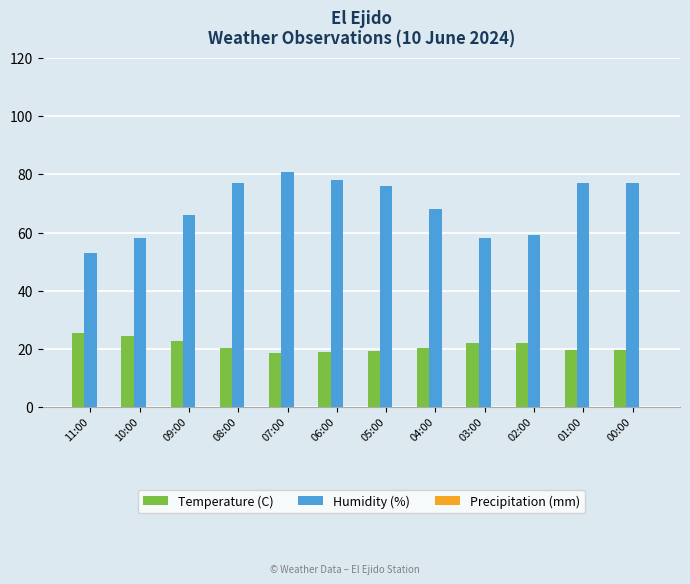

What is the label of the 3rd bar from the right?

02:00